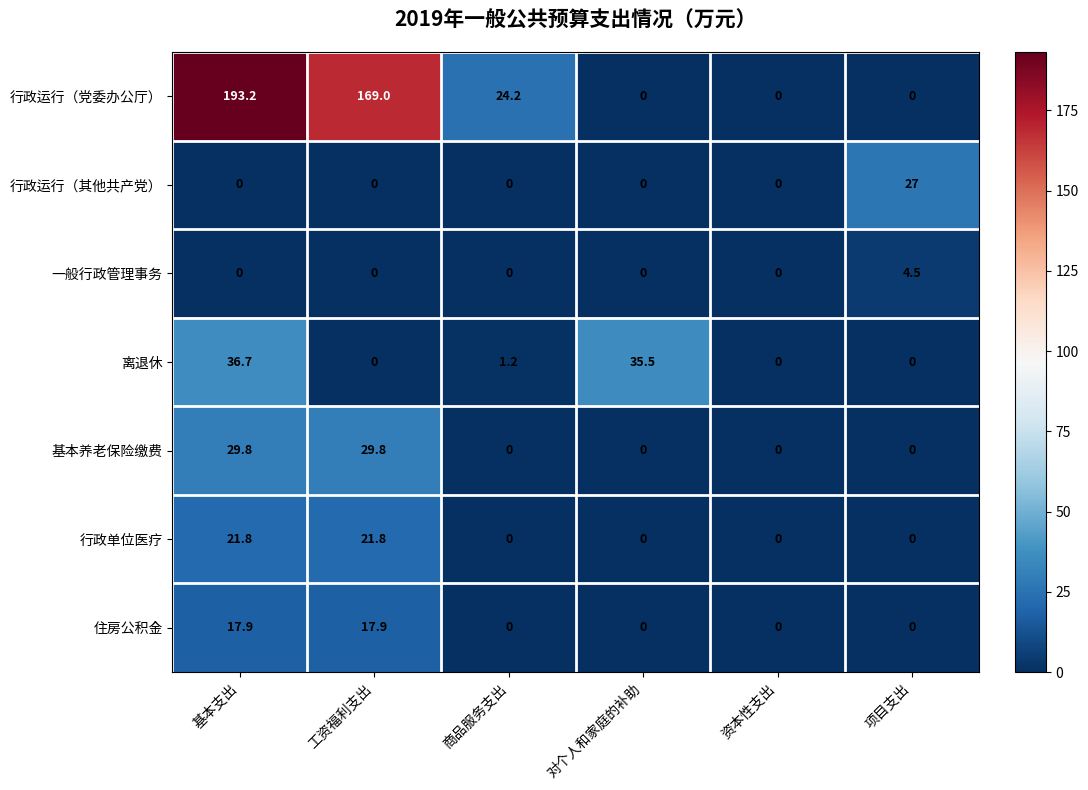

Between 基本支出 and 项目支出, which series saw the biggest shift?

行政运行（党委办公厅）